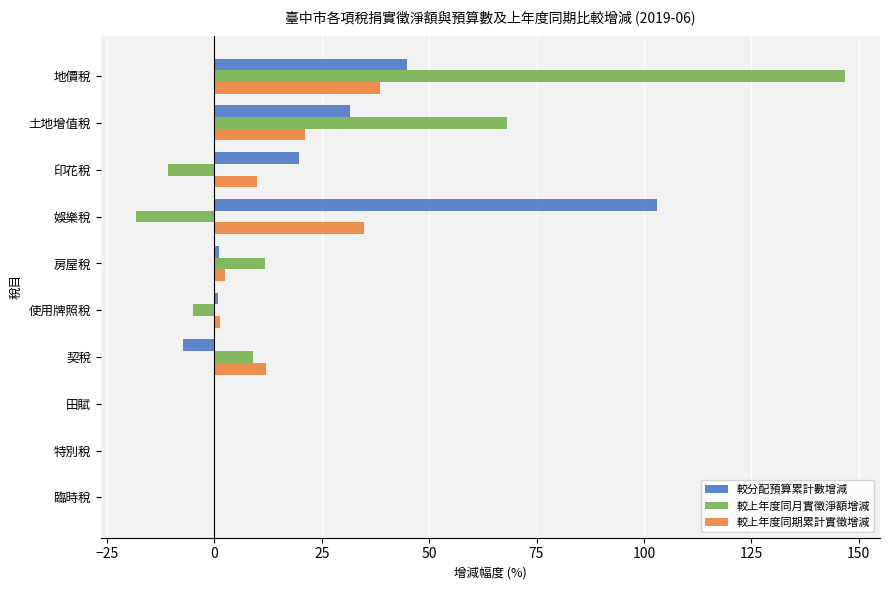

At which category is the sum across all series the highest?

地價稅